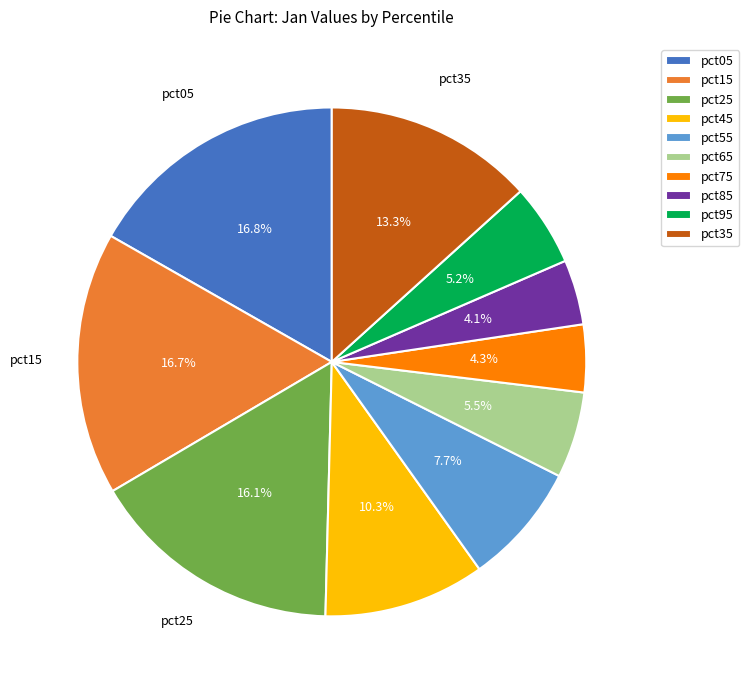

Combined, do pct05 and pct45 account for over 50%?

No